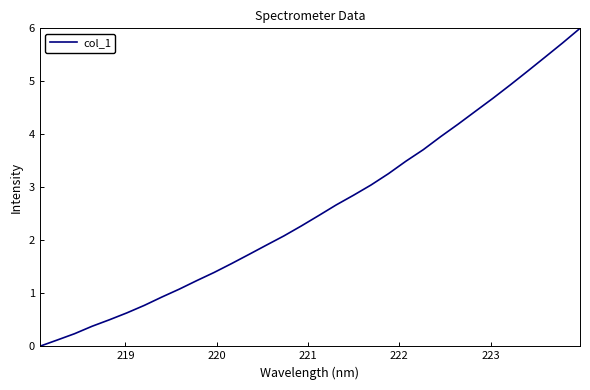

How many lines are shown in the chart?

1